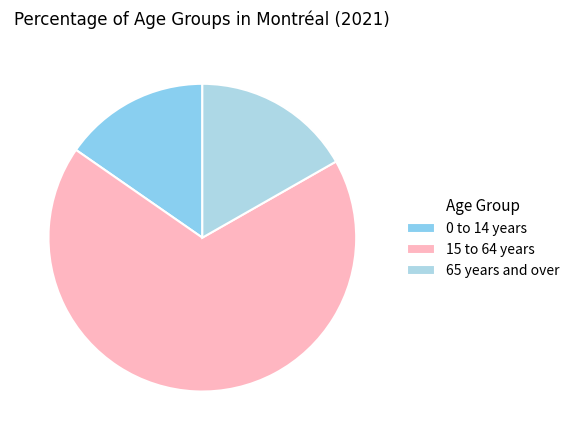

True or false: 0 to 14 years accounts for 15% of the total.

True